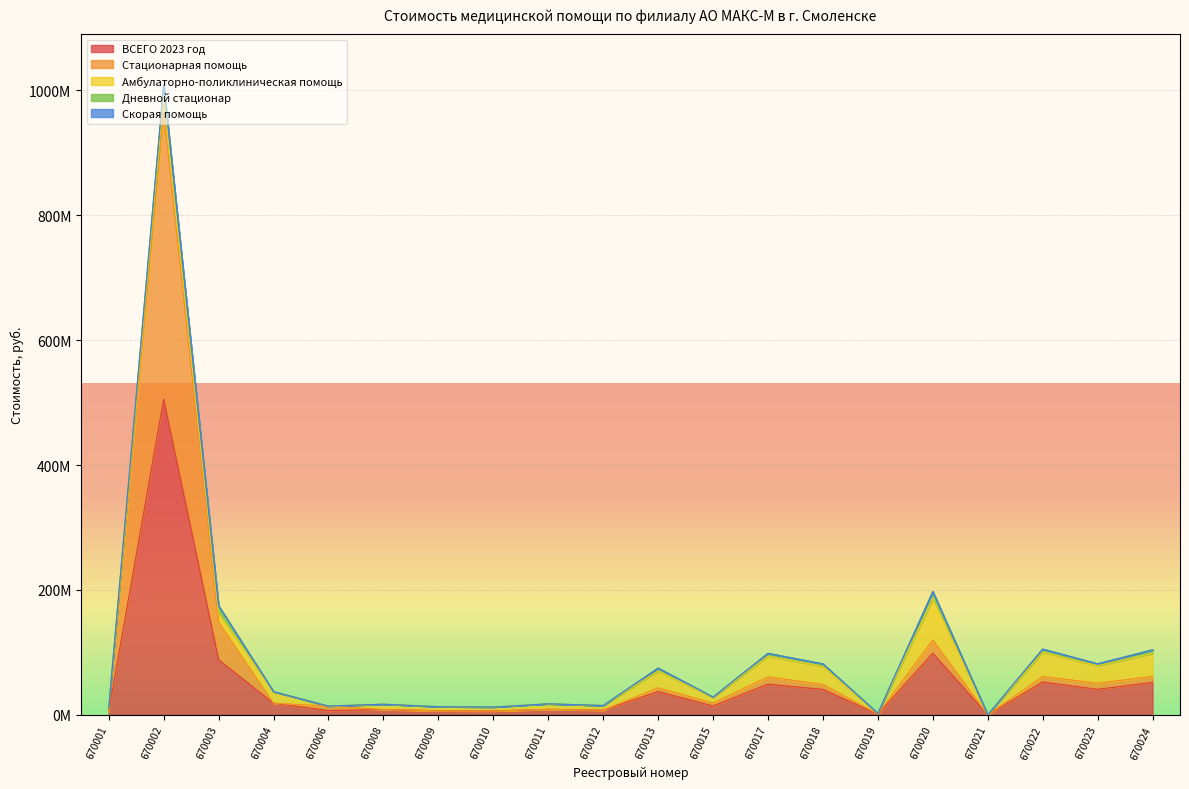

Which series has the widest spread of values?

ВСЕГО 2023 год